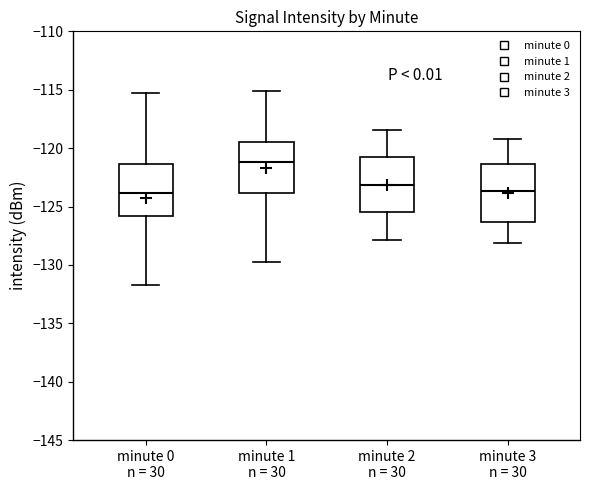

Reading left to right, read every box against the y-axis: the position of its median line, the range the box covers, and the ends of its whiskers. The values are not printed on the chart, so give them approximately, as read against the axis.

minute 0 n = 30: median -124.0, box -126.0 to -121.5, whiskers -131.5 to -115.5
minute 1 n = 30: median -121.0, box -124.0 to -119.5, whiskers -129.5 to -115.0
minute 2 n = 30: median -123.0, box -125.5 to -120.5, whiskers -128.0 to -118.5
minute 3 n = 30: median -123.5, box -126.5 to -121.5, whiskers -128.0 to -119.0